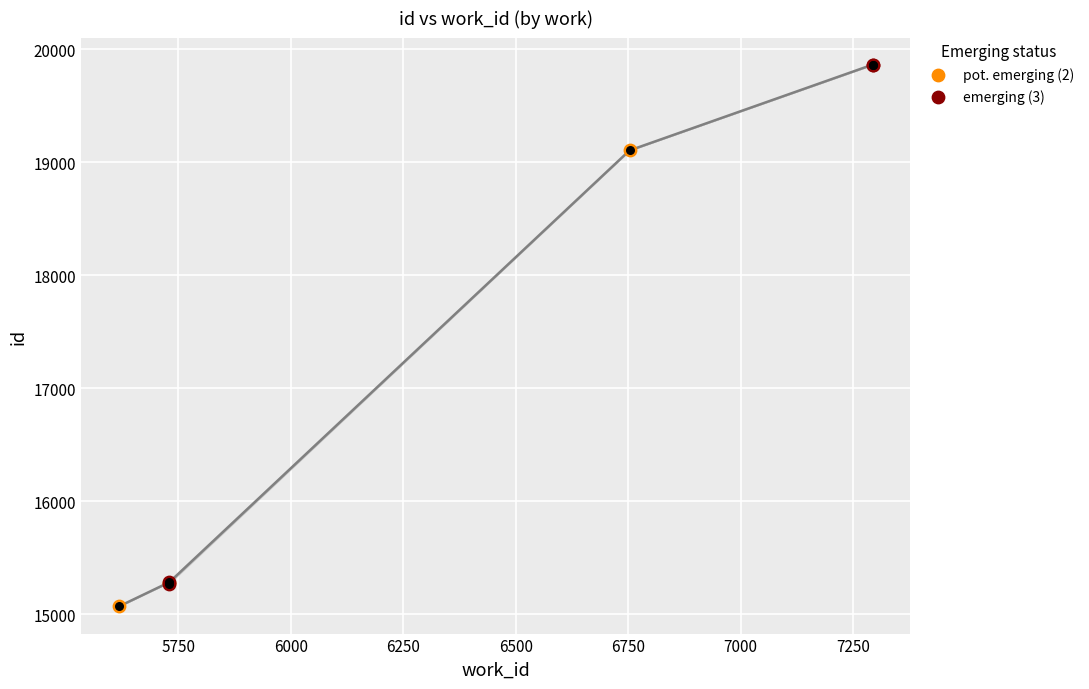

Which has a higher value, 6753 or 7293?

7293